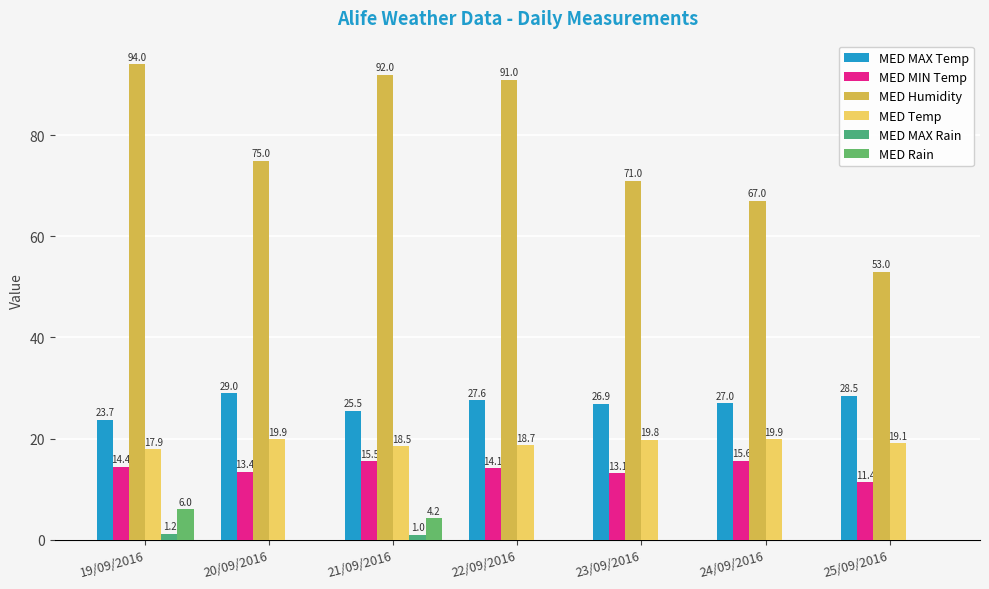

What are all the series names shown in the legend?

MED MAX Temp, MED MIN Temp, MED Humidity, MED Temp, MED MAX Rain, MED Rain